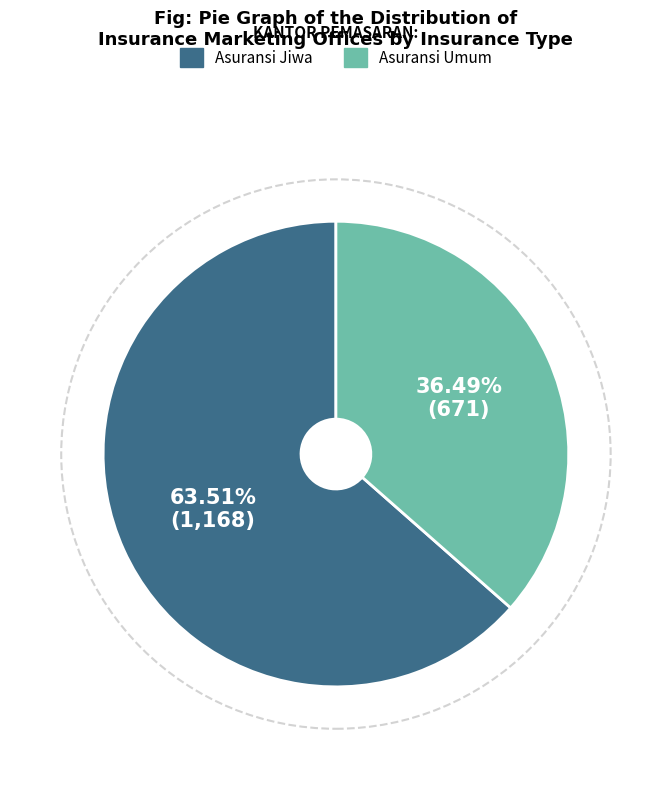

Is there any slice that represents more than half of the pie?

Yes